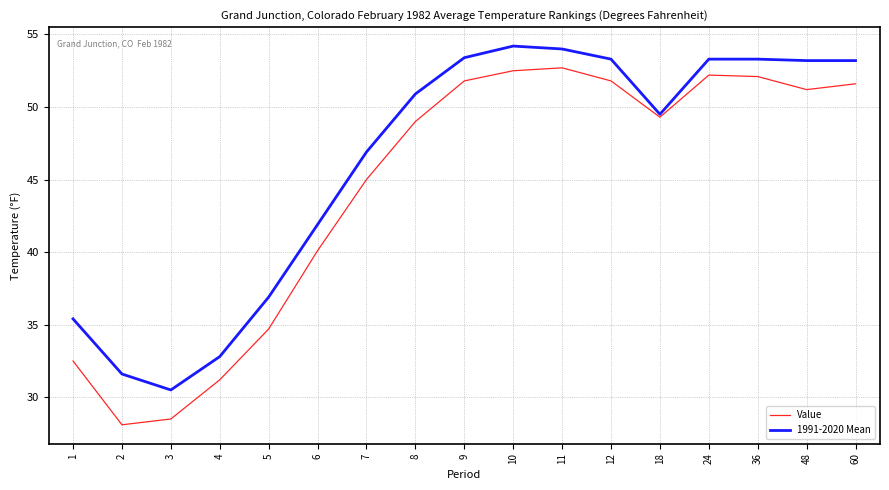

The Value series shows 91.8 at 12. True or false?

False